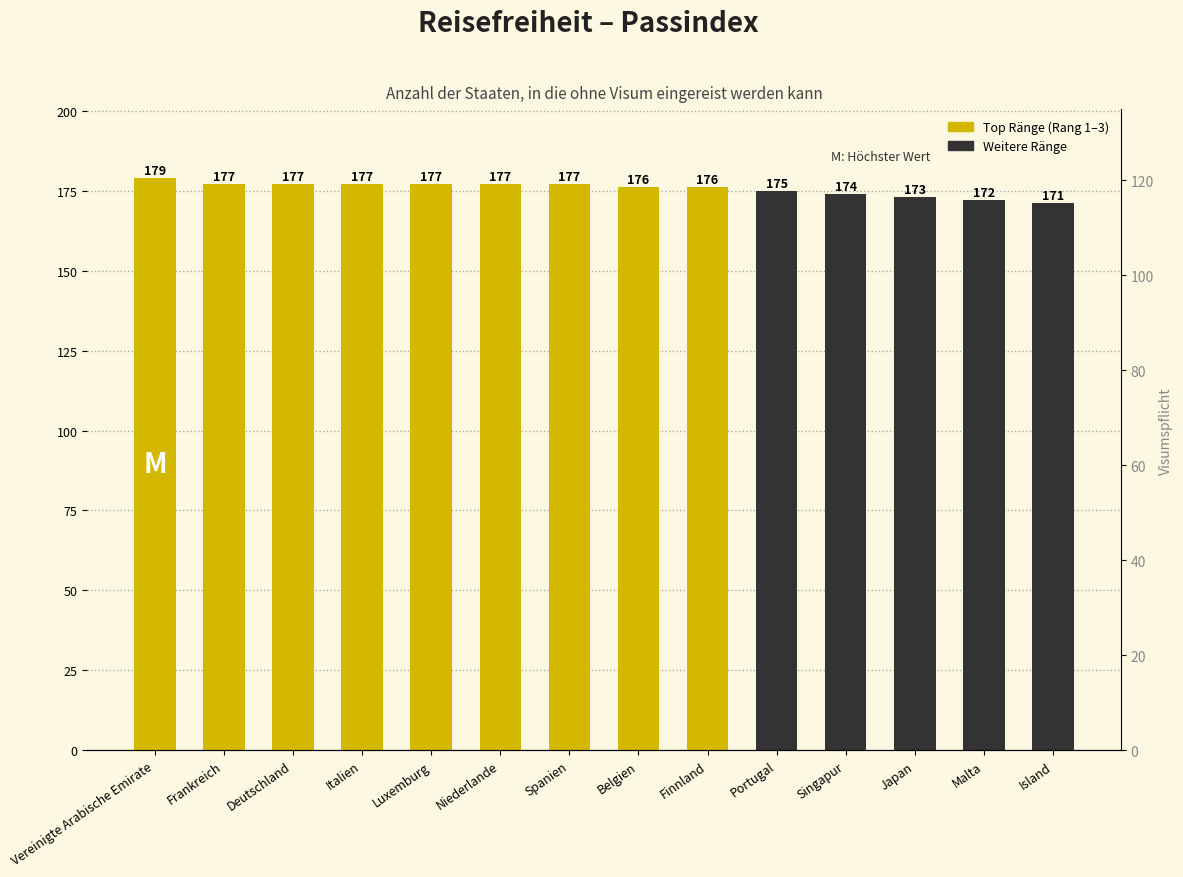

Which series has the largest total across all categories?

Anzahl der Staaten